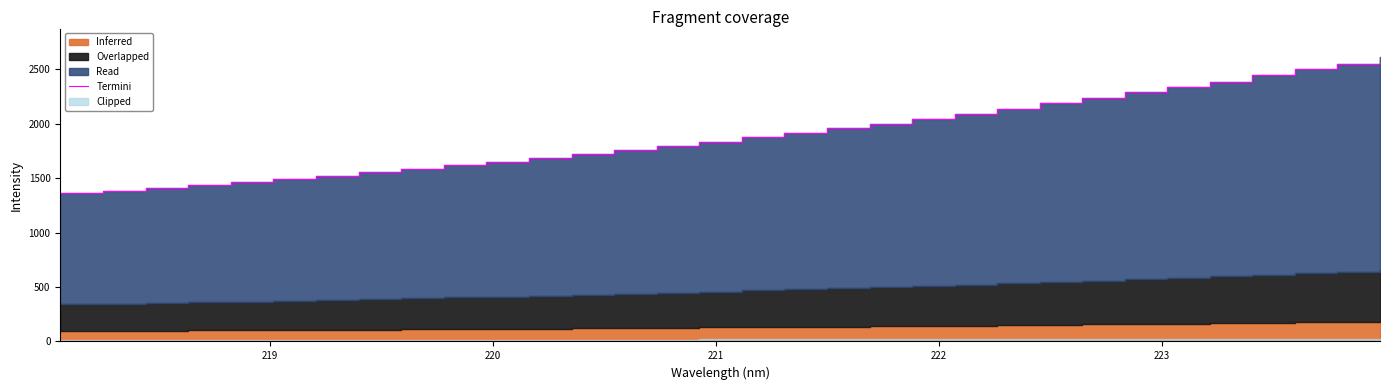

How many values are below 1874?

16